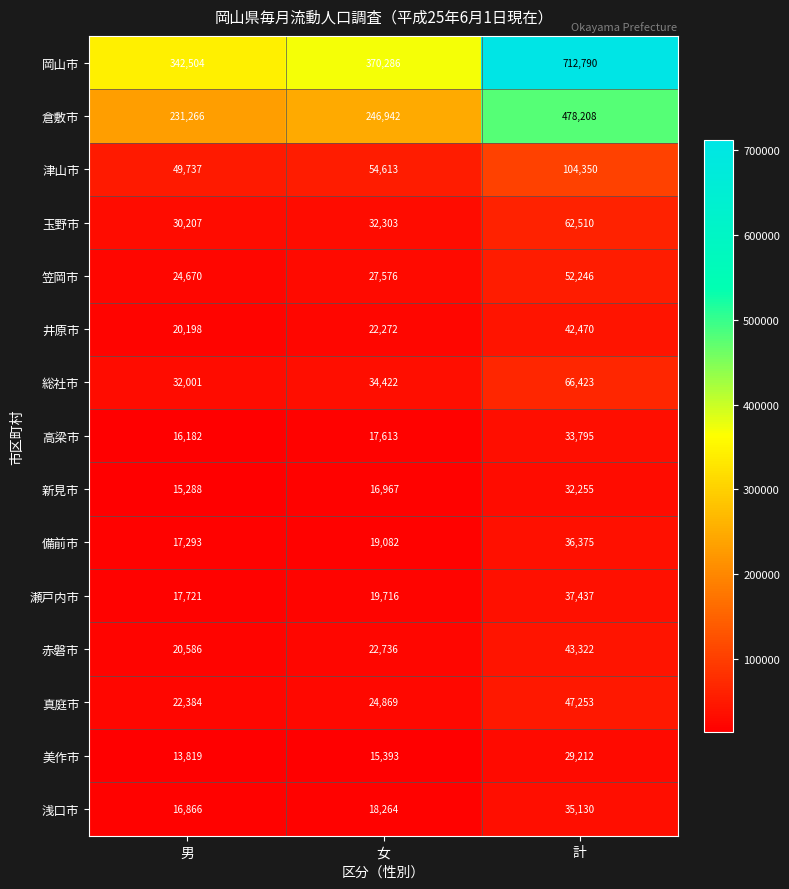

At which category is the sum across all series the highest?

計